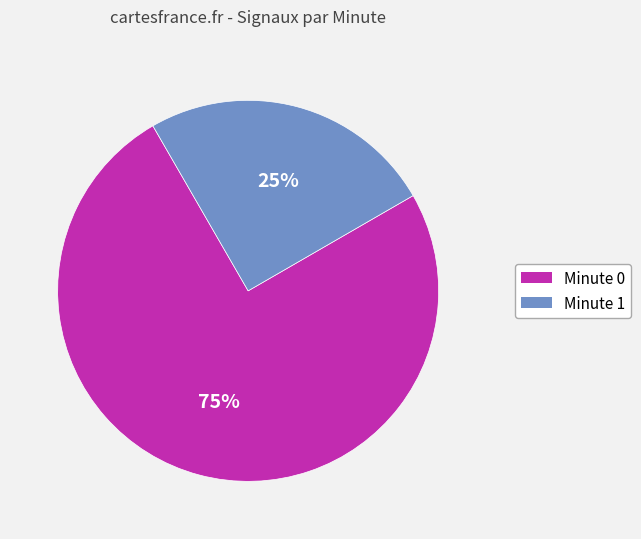

To the nearest percent, what is the difference between the largest and smallest slice percentages?

50%